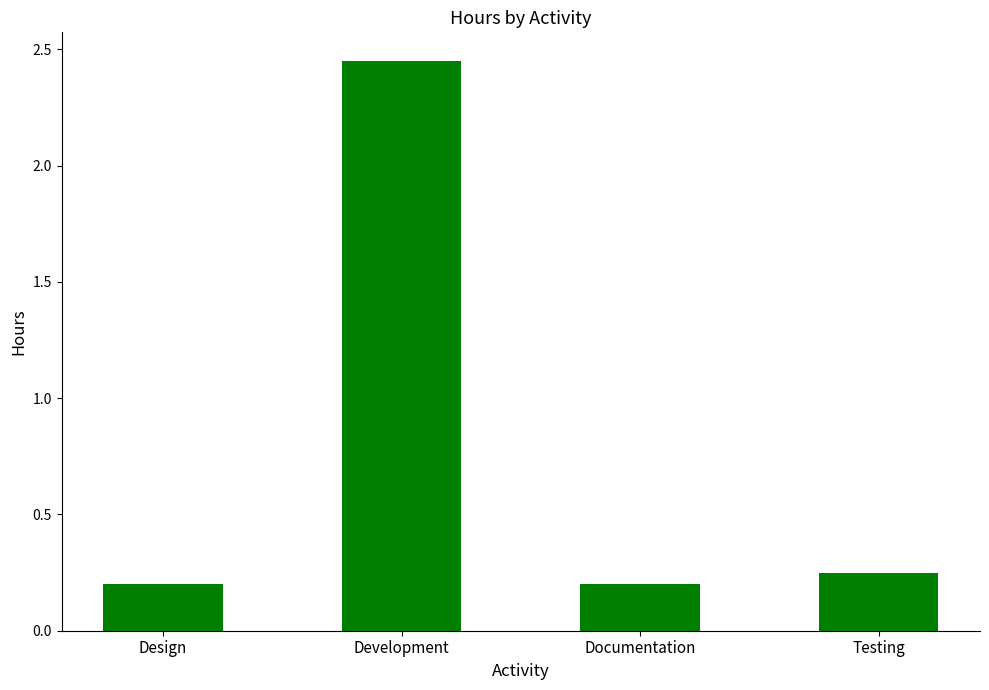

What is the label of the 3rd bar from the right?

Development